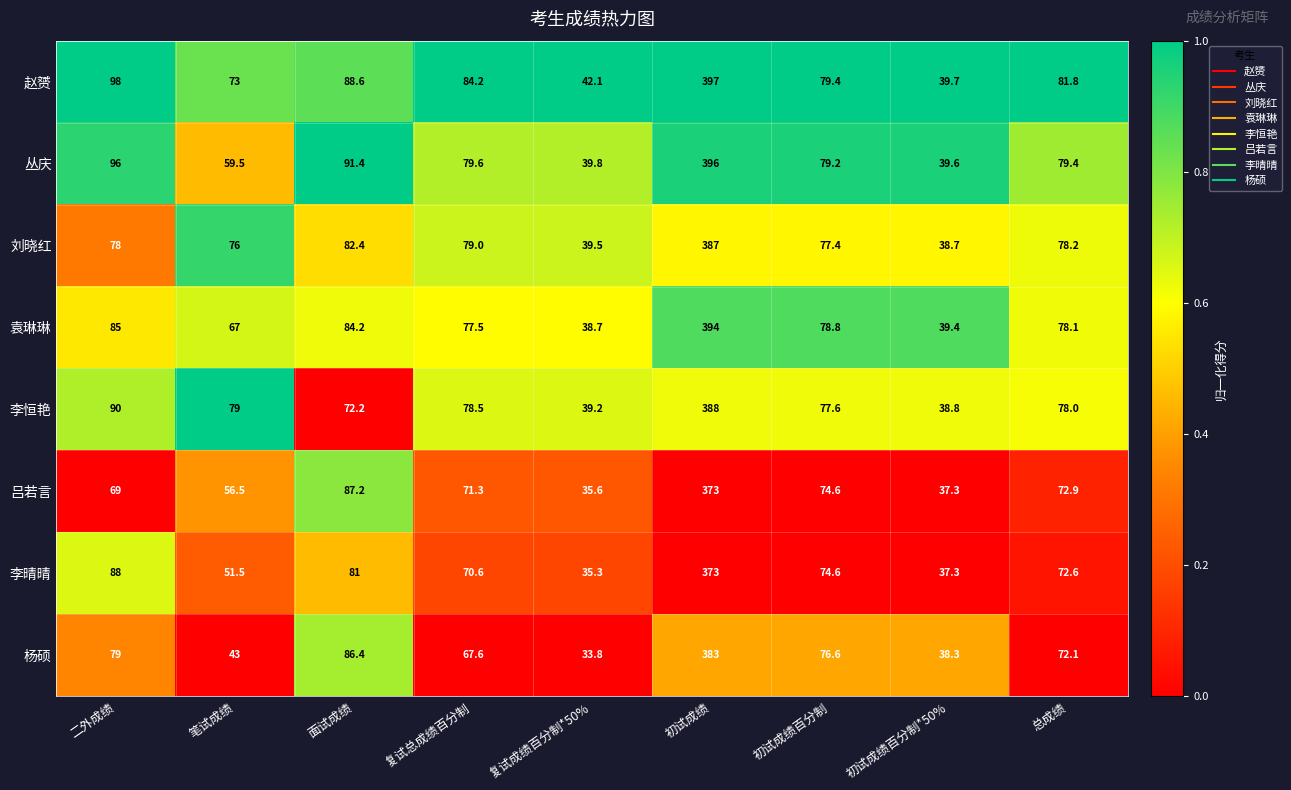

Which series has the largest range (max minus min)?

赵赟